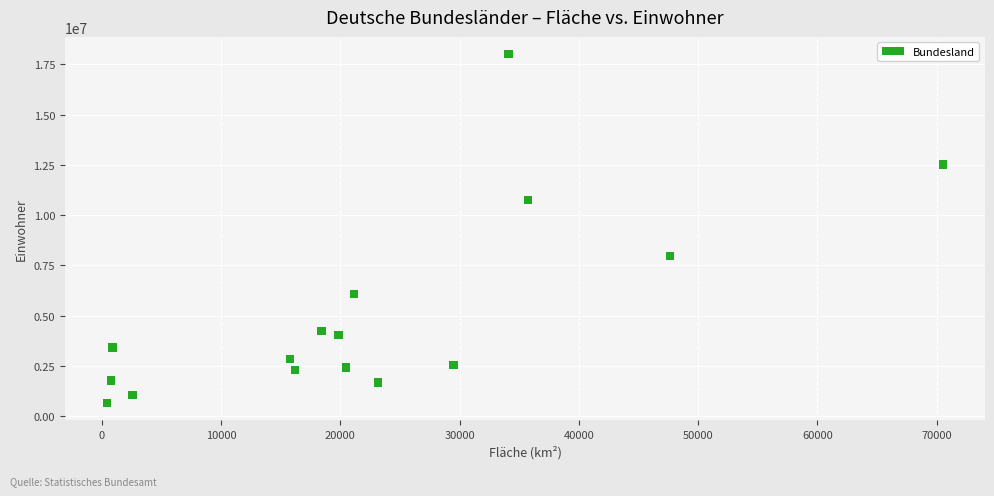

What is the range of X values (max minus min)?

70148